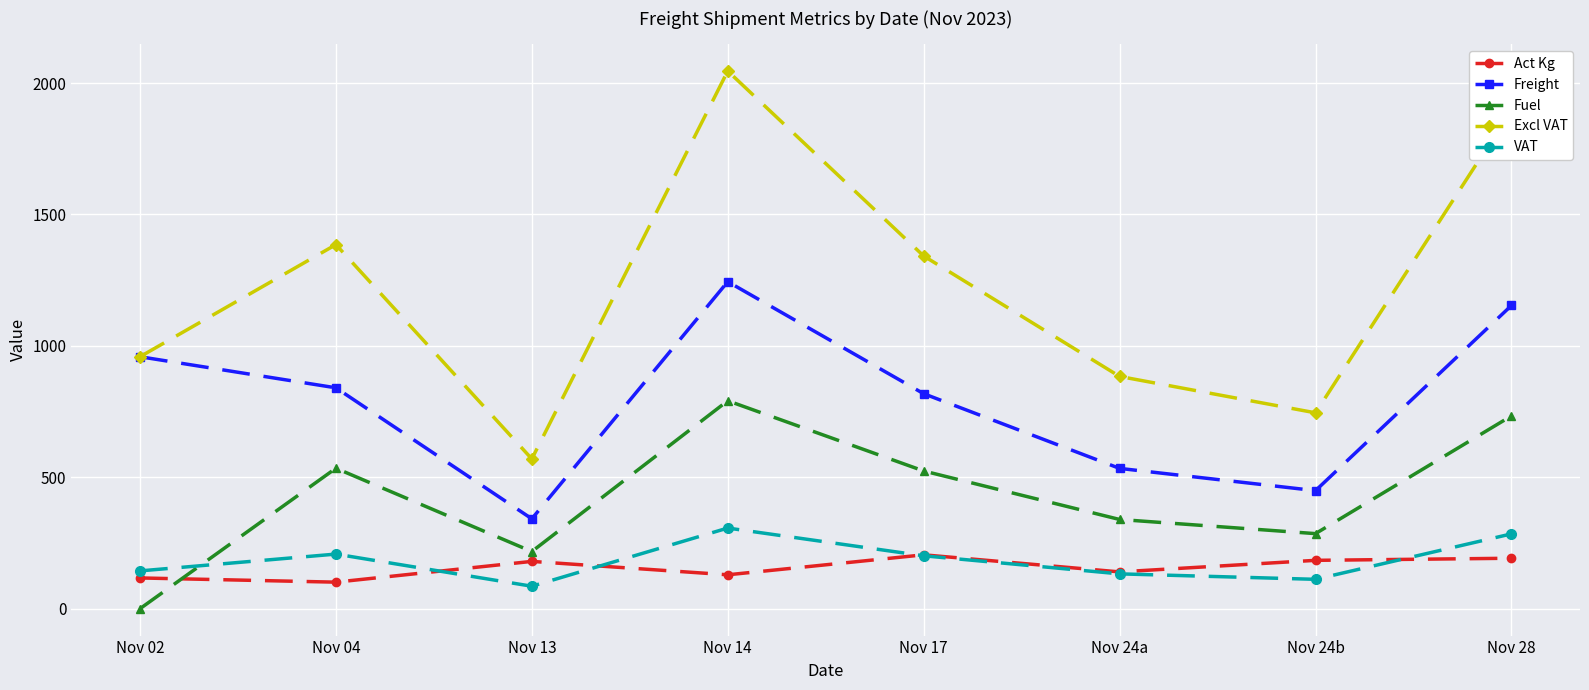

What are all the series names shown in the legend?

Act Kg, Freight, Fuel, Excl VAT, VAT